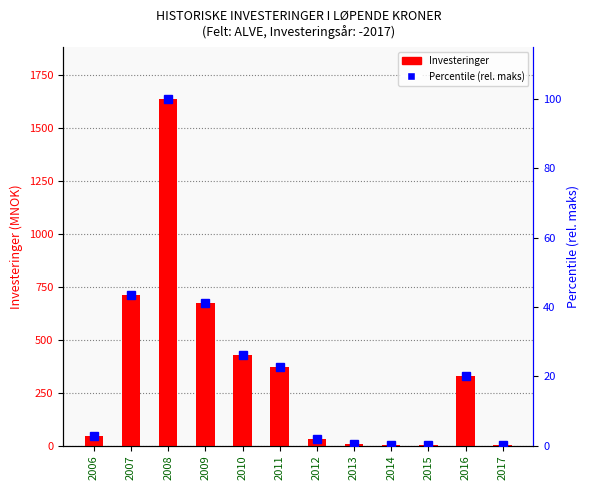

What is the value of the Investeringer bar at the 5th from the left?

427.0